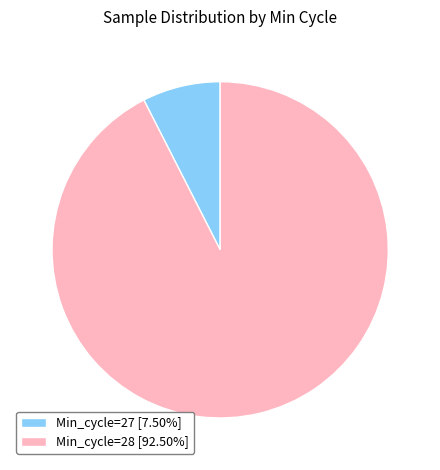

Is there any slice that represents more than half of the pie?

Yes